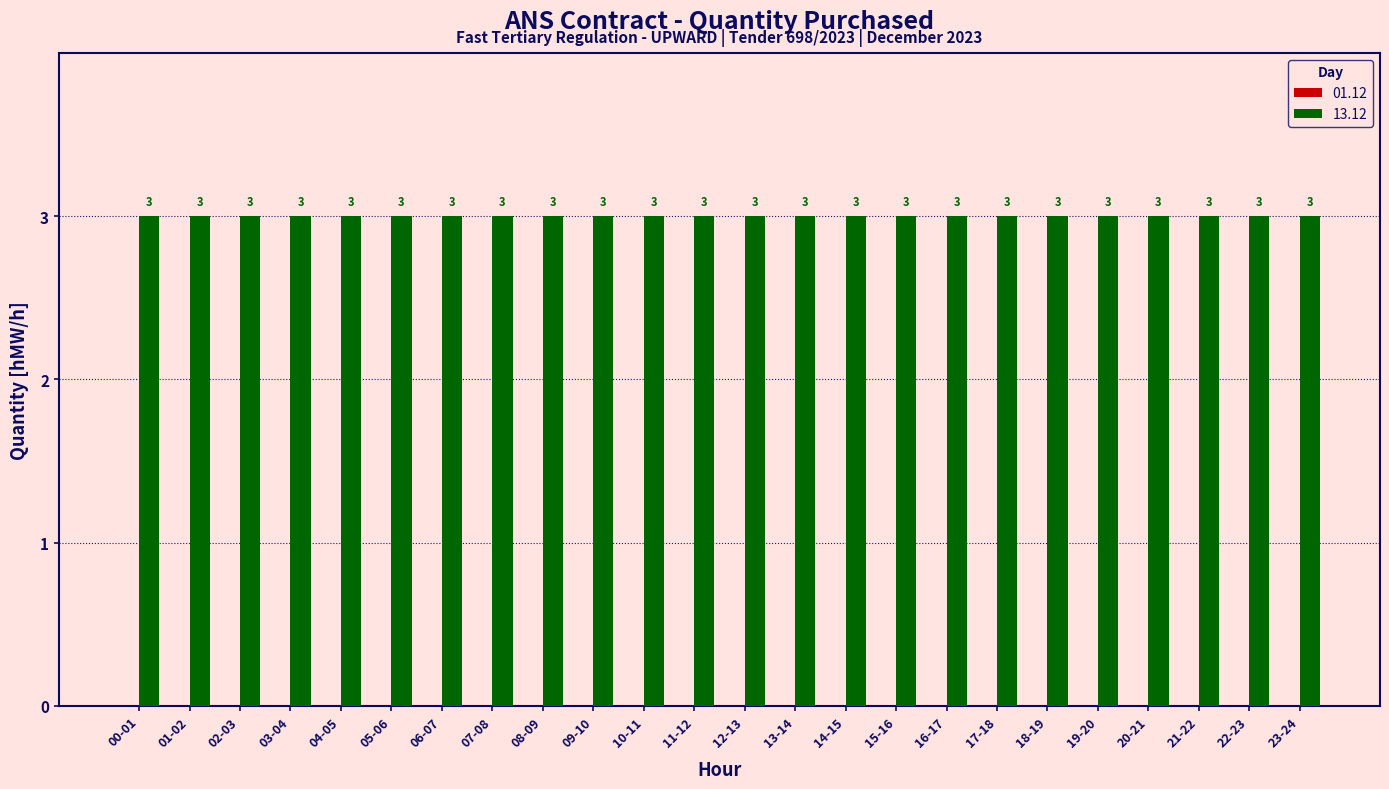

The 13.12 series shows 3 at 15-16. True or false?

True